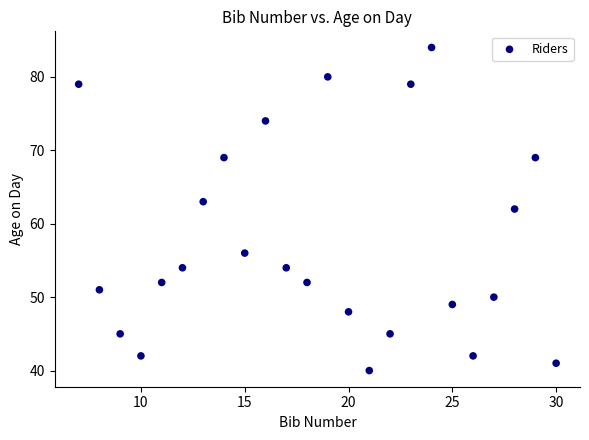

What is the range of X values (max minus min)?

23